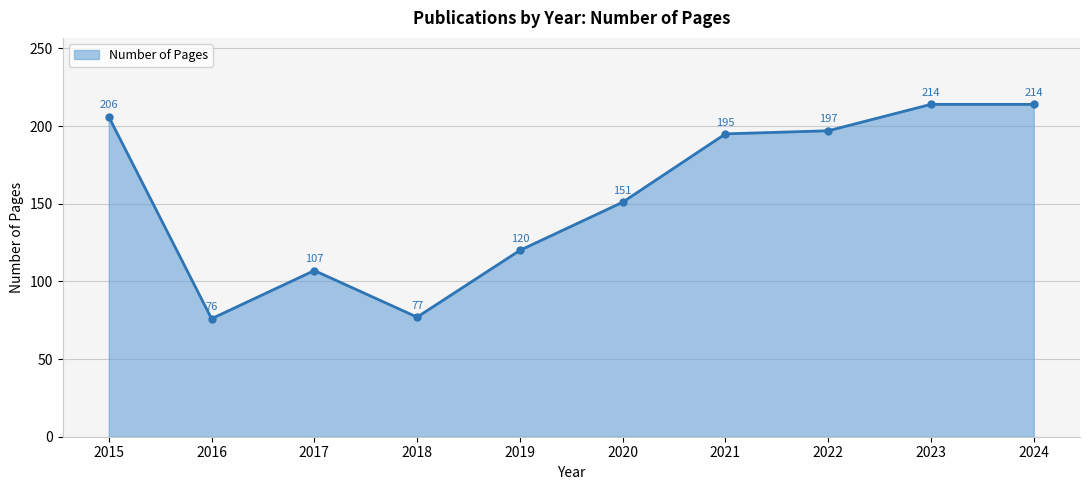

True or false: the data shows 319 at 2021.

False